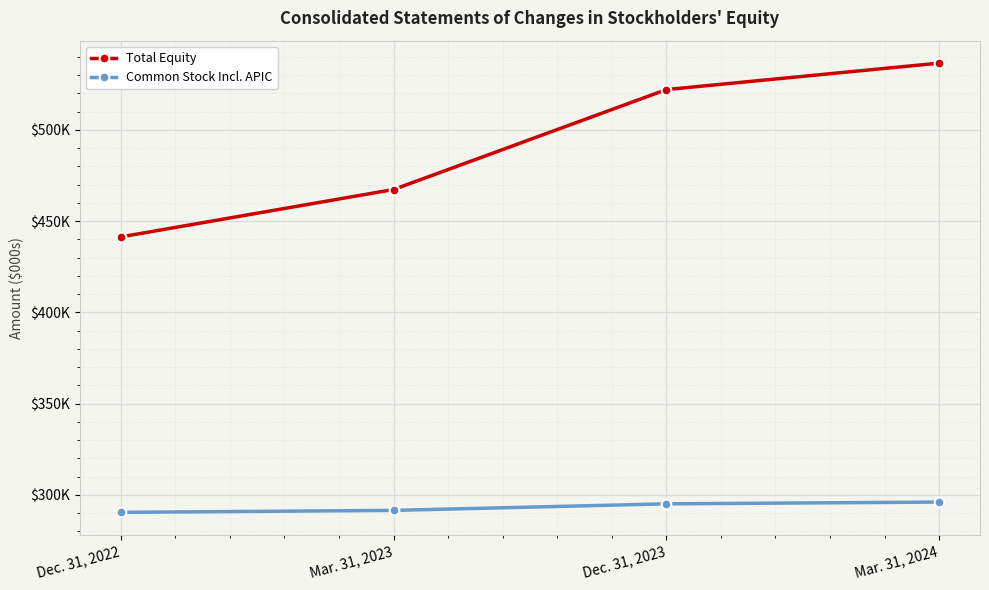

What are all the series names shown in the legend?

Total Equity, Common Stock Incl. APIC